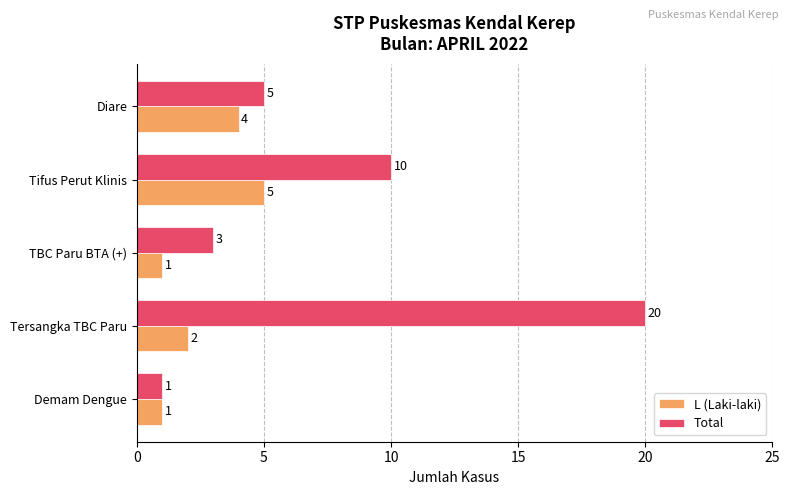

How many distinct data groups are displayed?

2